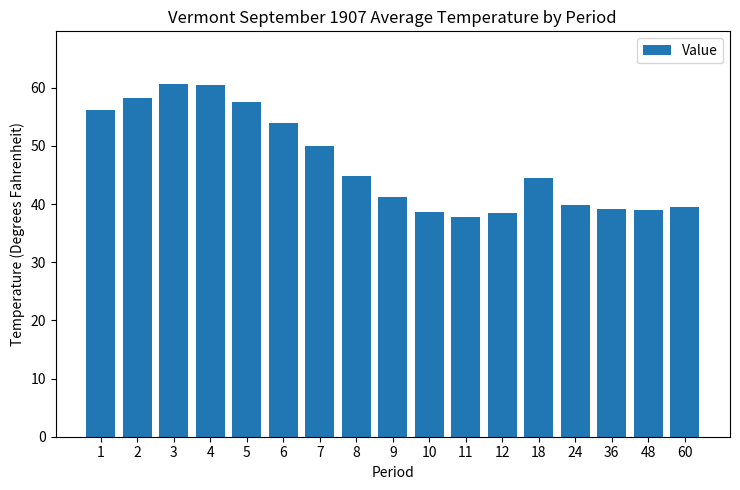

Count the number of values greater than 44.

9